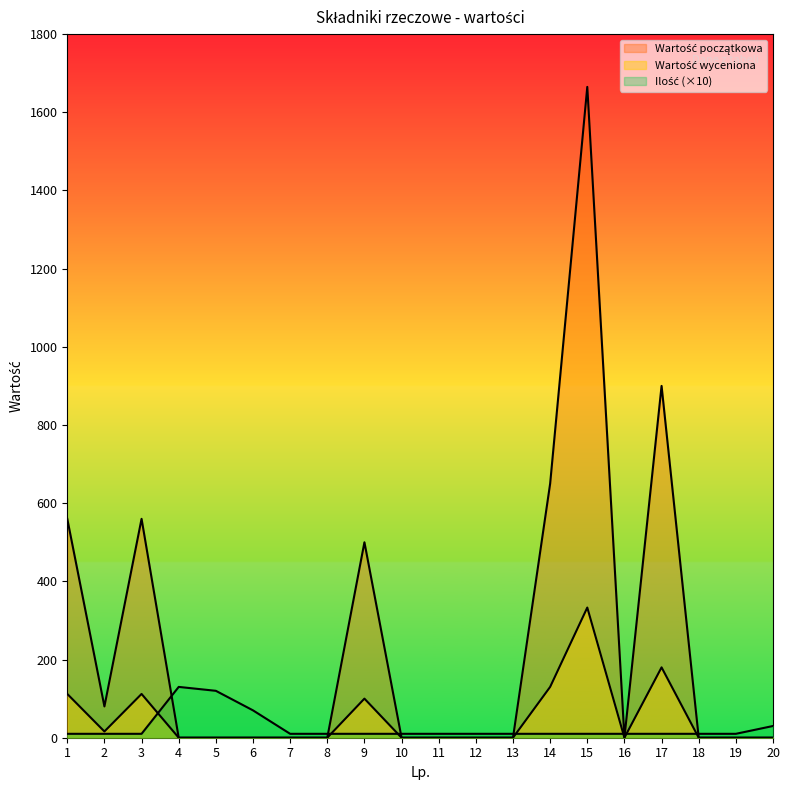

How many data points does each series have?

20